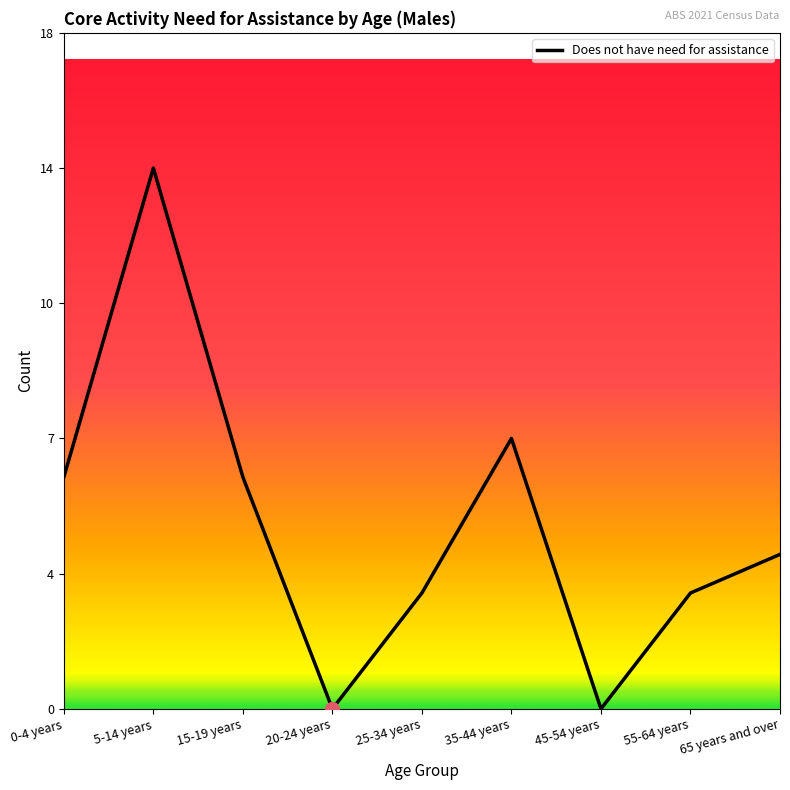

Is this an area chart (filled region under the line)?

No